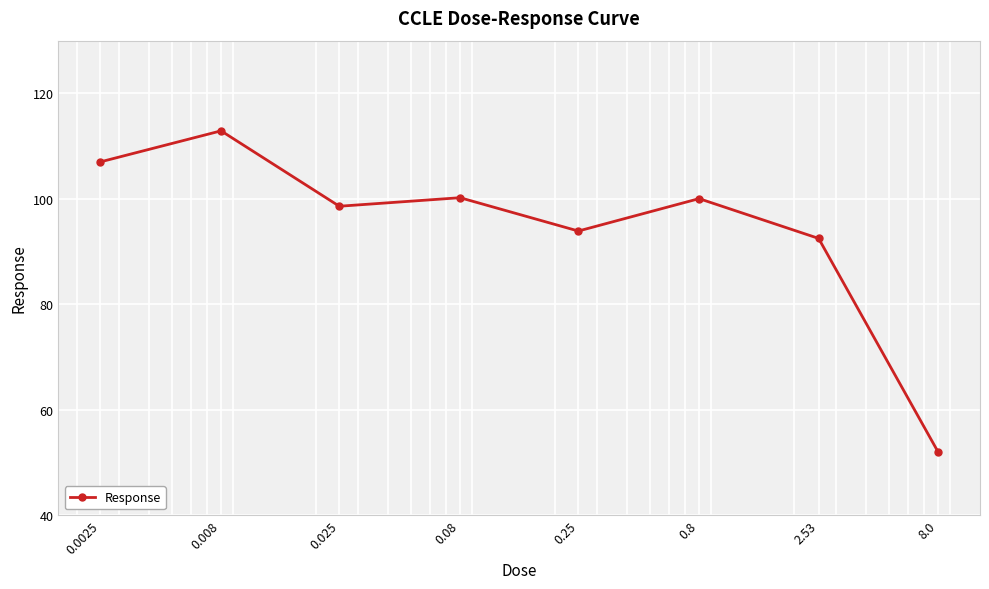

What is the average value?

94.6